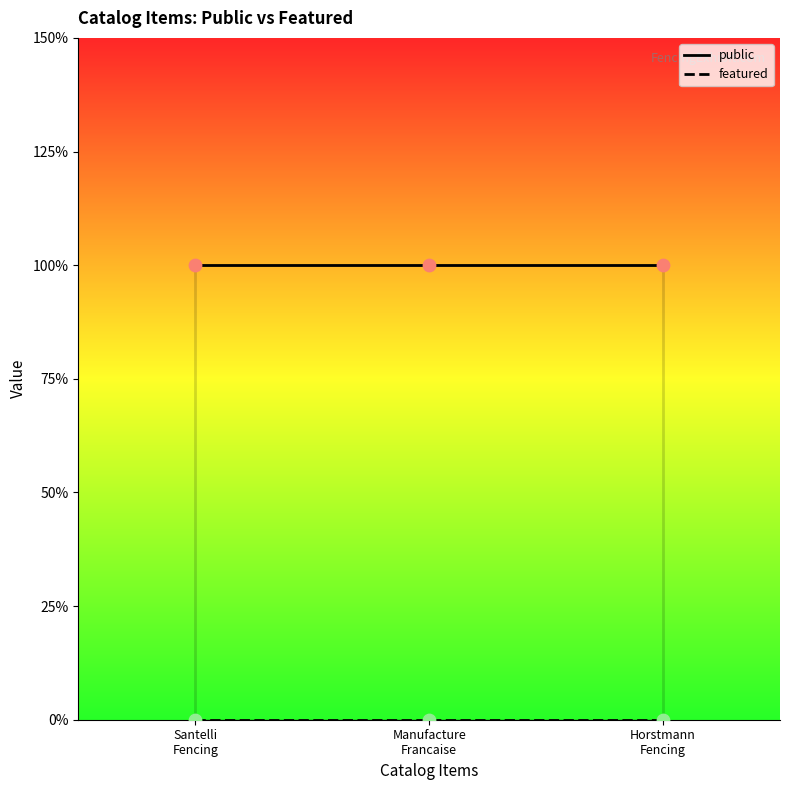

Which series has the largest total across all categories?

public_line